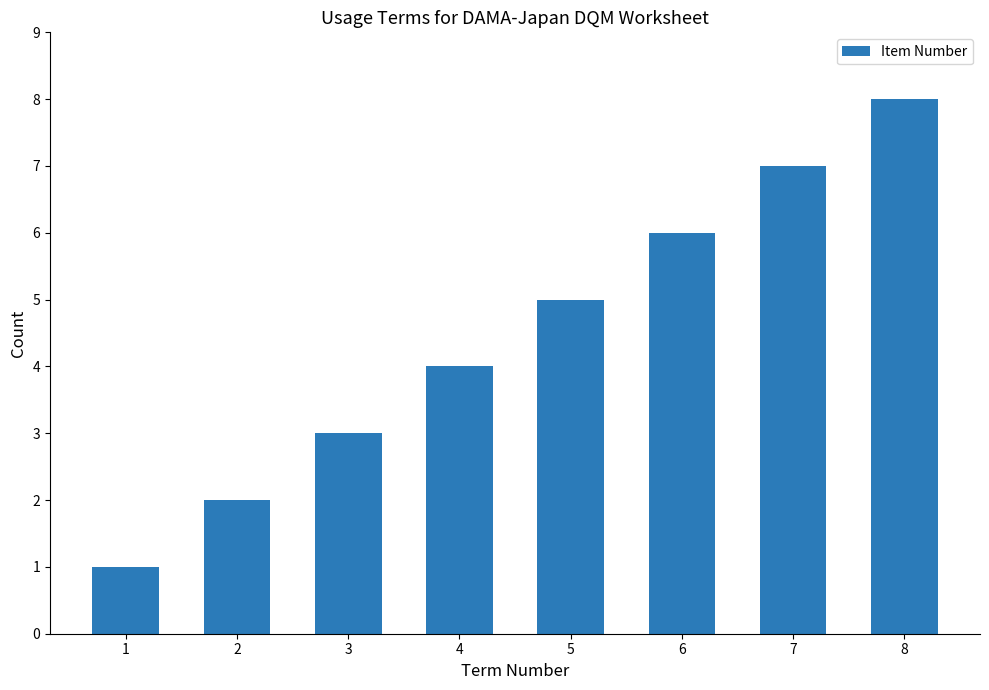

Approximately how many times larger is the value at 1 compared to 5?

0.2